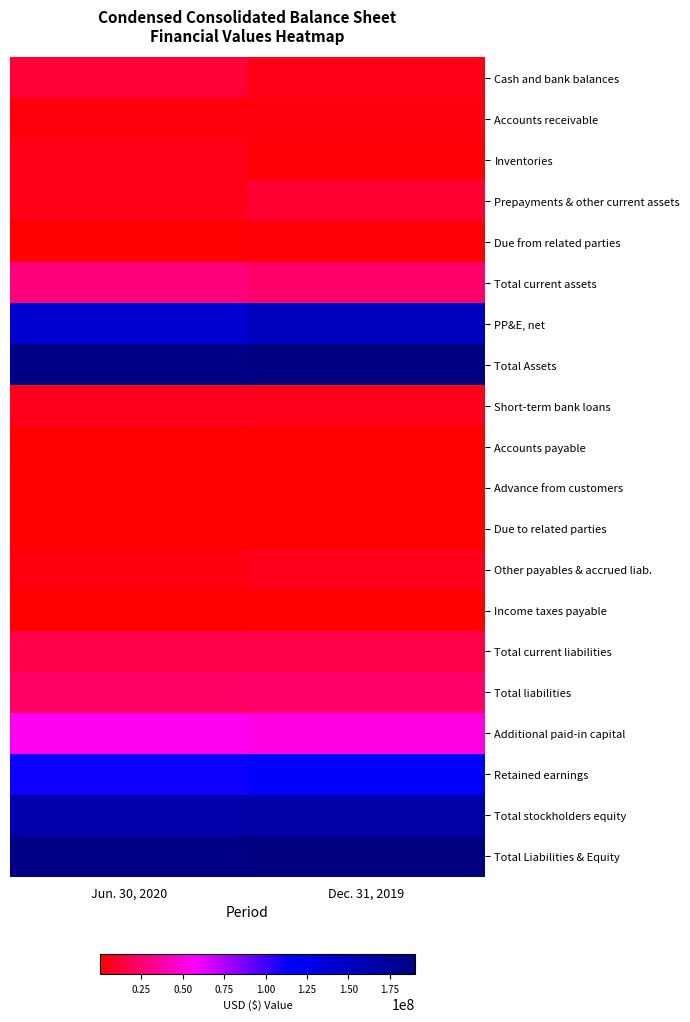

At which category is the sum across all series the highest?

Dec. 31, 2019